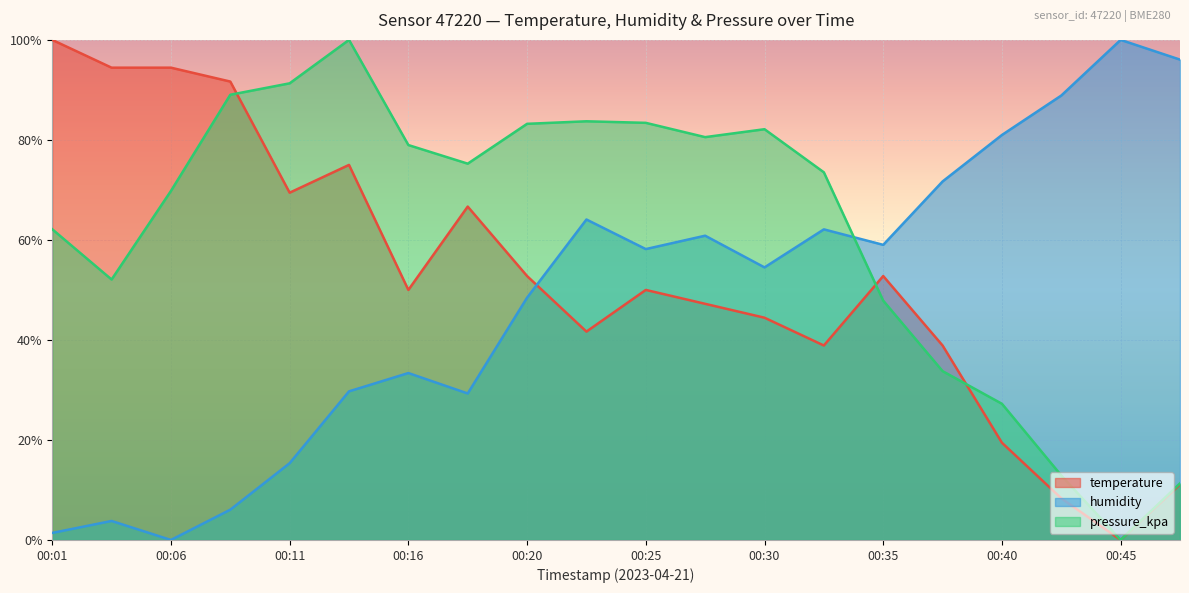

What is the sum of all humidity values?

963.8